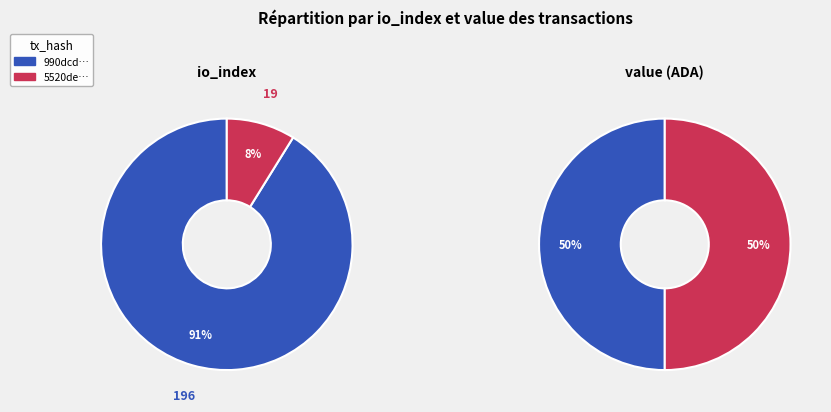

To the nearest percent, what portion does values_io_index represent?

91%